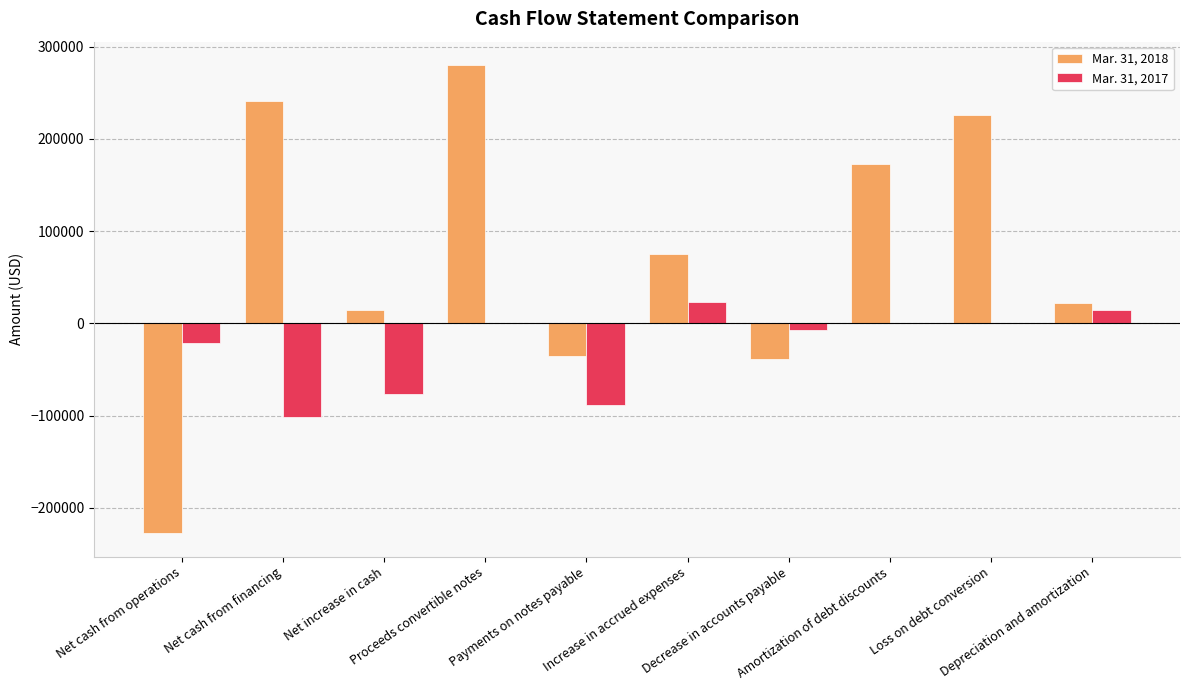

Which series has the widest spread of values?

Mar. 31, 2018